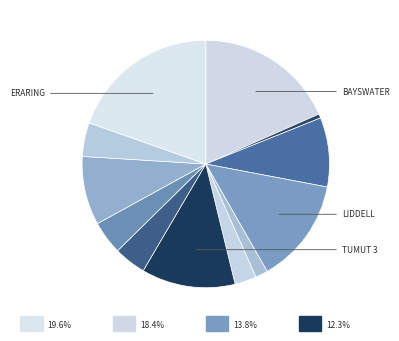

How much of the chart is everything except Tallawarra?

97.2%